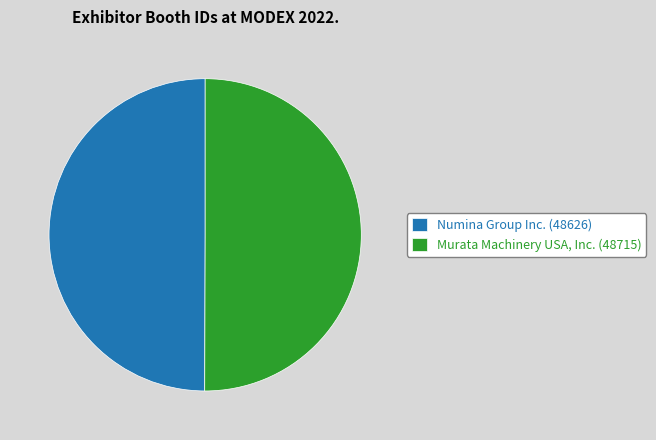

Approximately how many times larger is the value at Murata Machinery USA, Inc. compared to Numina Group Inc.?

1.0